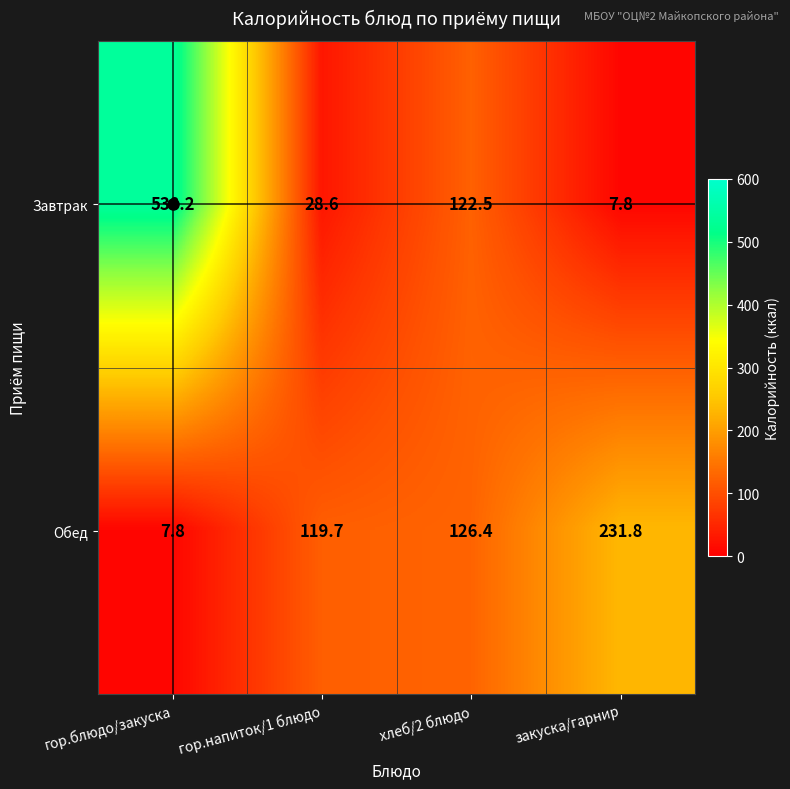

Which series has the largest total across all categories?

Завтрак